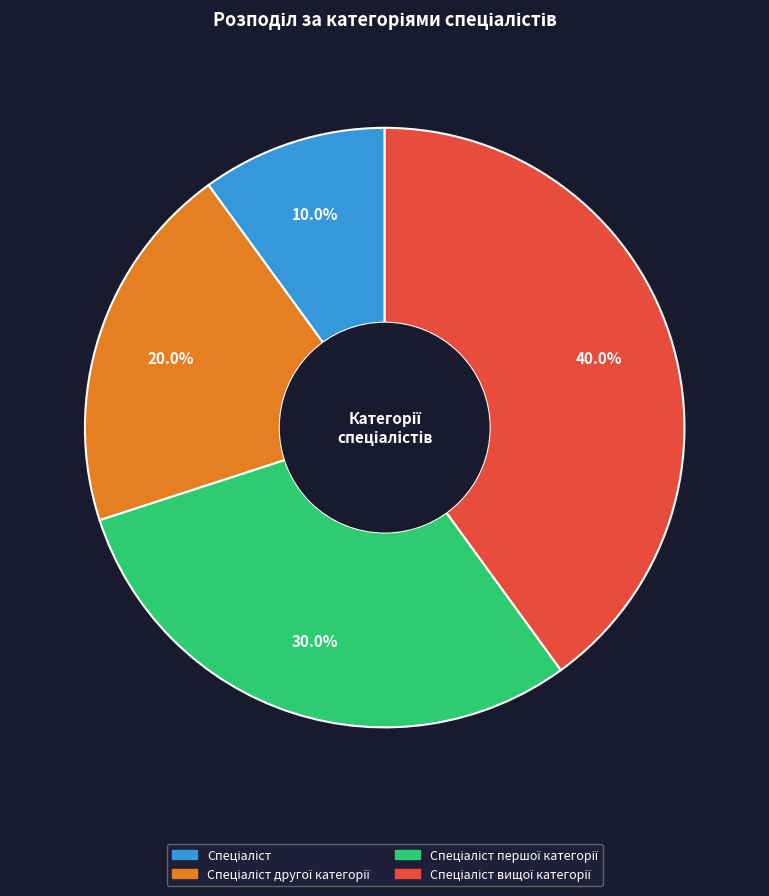

Is there a majority slice in this chart?

No